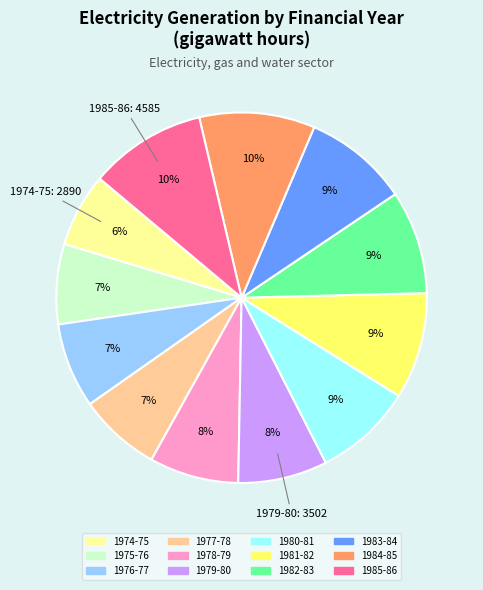

Does any single category account for the majority?

No